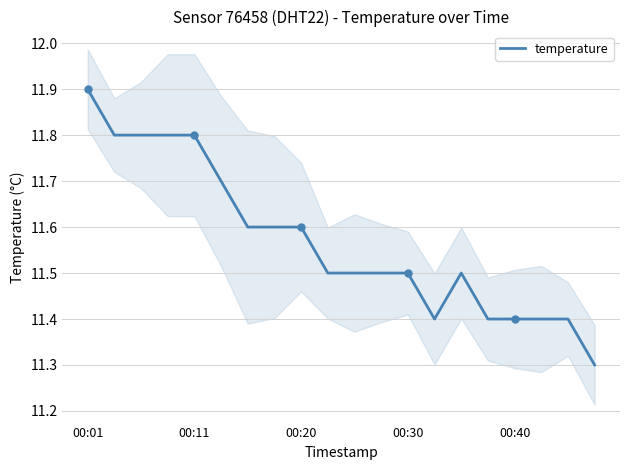

What is the value of the 6th point from the left?

11.7